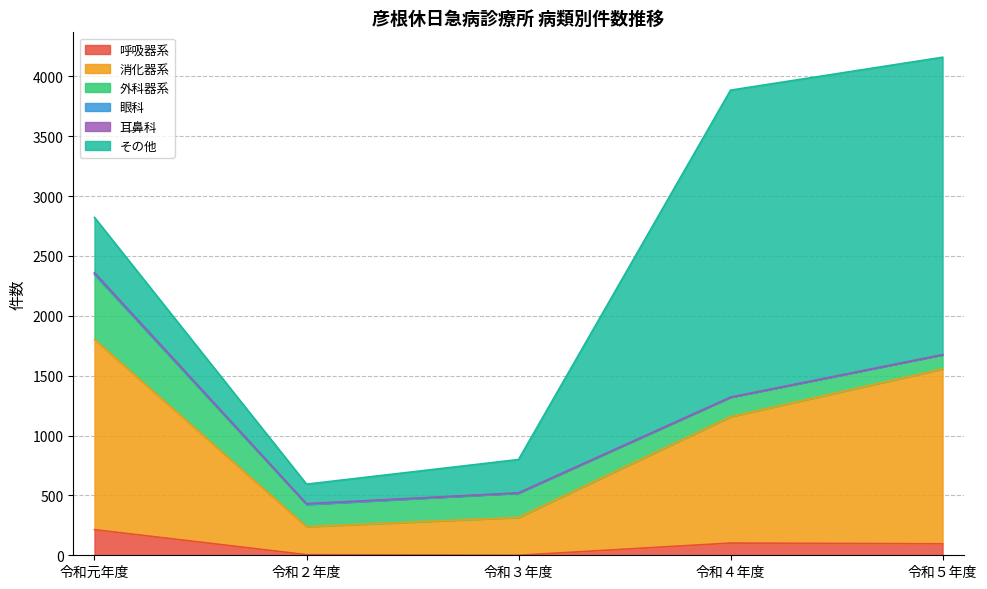

What is the sum of the 眼科 values at 令和２年度 and 令和３年度?

3